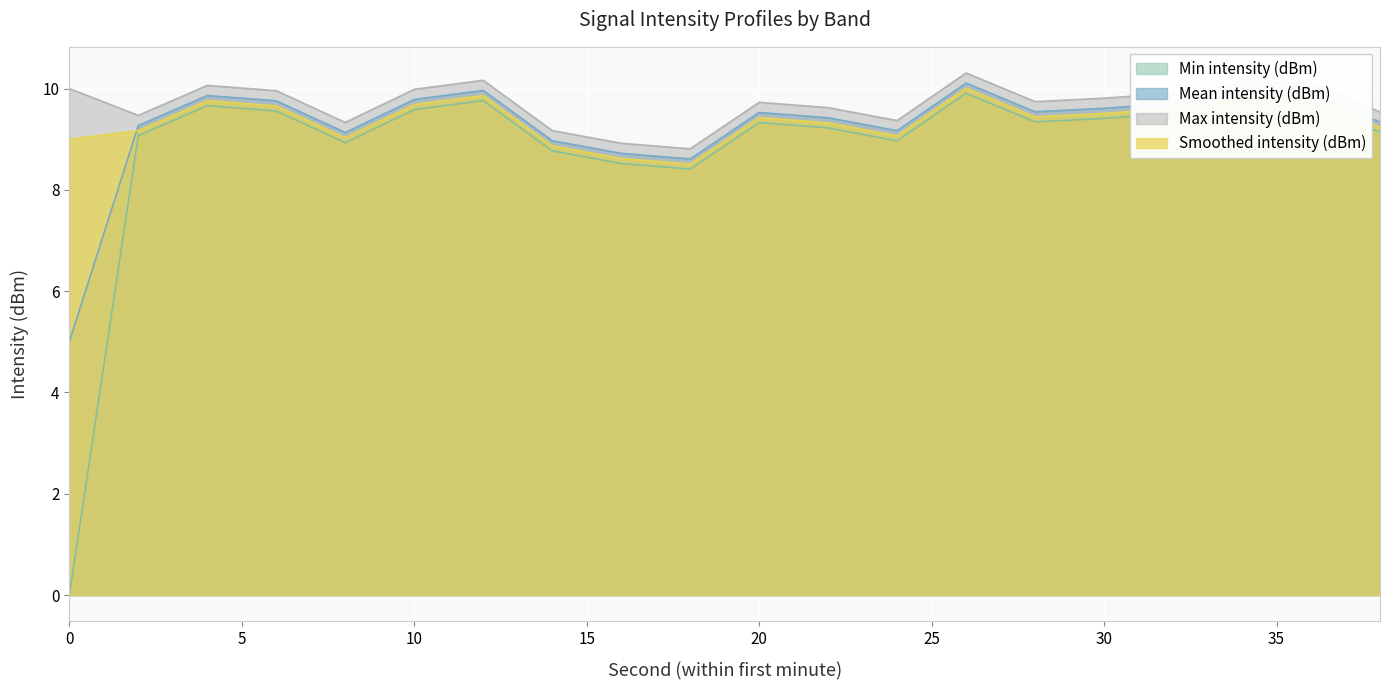

True or false: Max intensity (dBm) has a value of 10.1 at 34.

True